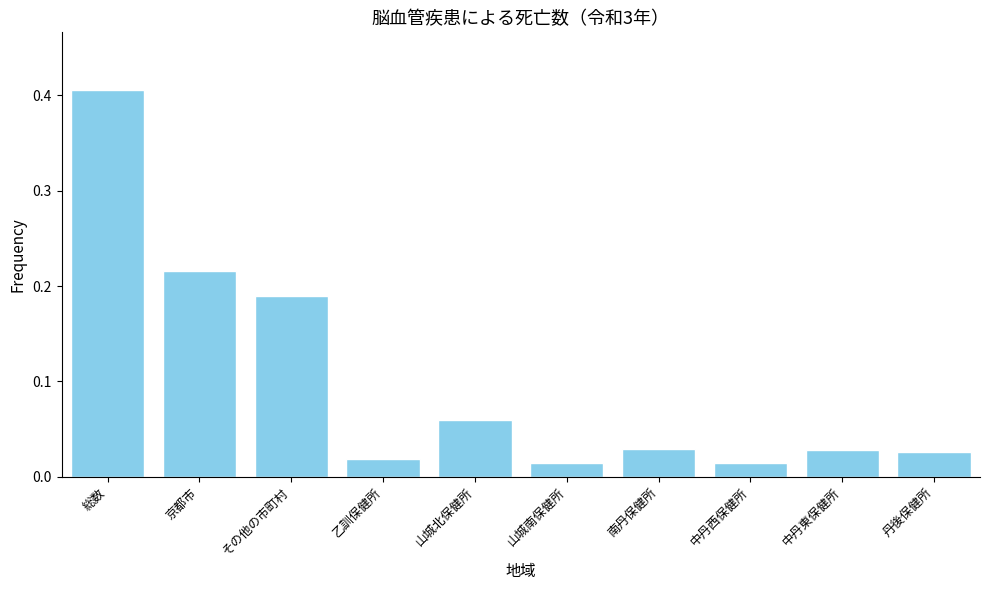

The value at その他の市町村 is 0.3. True or false?

False